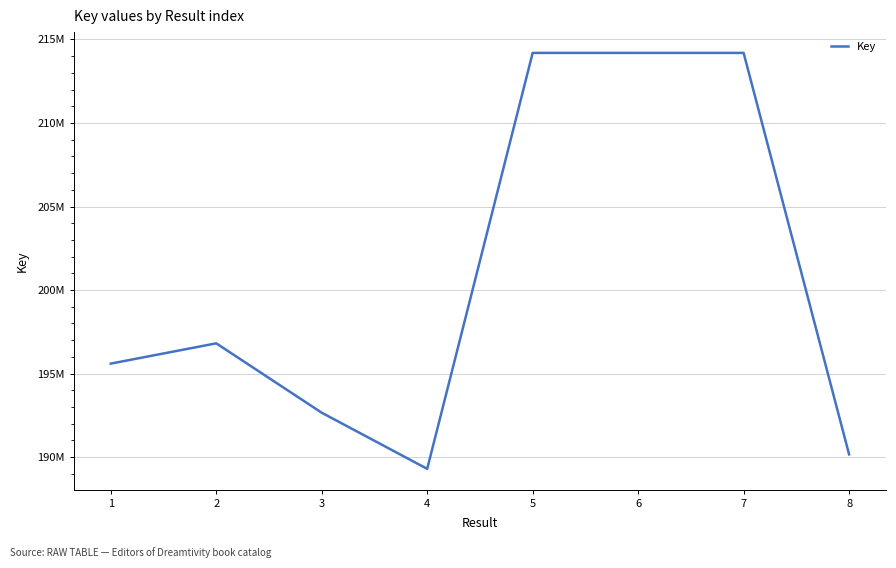

Reading left to right, what are all the values shown in this chart?

195597216	196810693	192657604	189297985	214194597	214194515	214194556	190165033